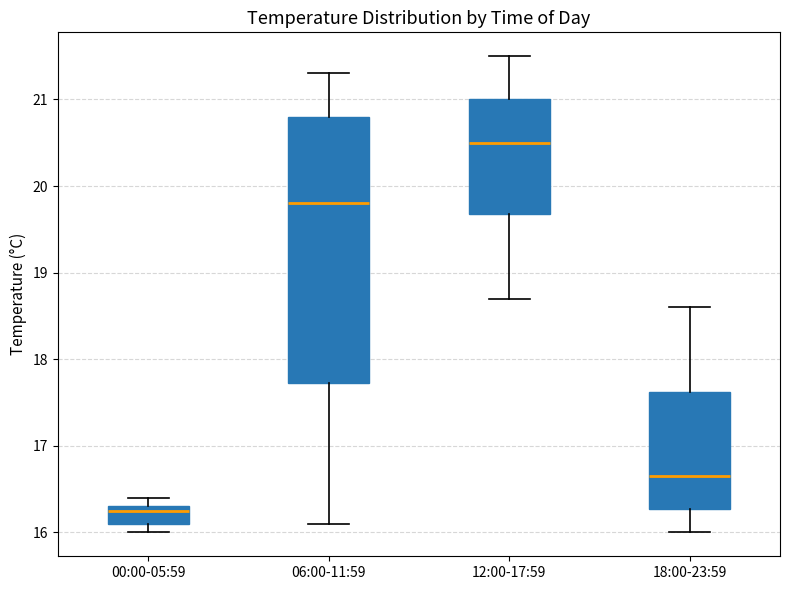

Which box's median line is the highest?

12:00-17:59